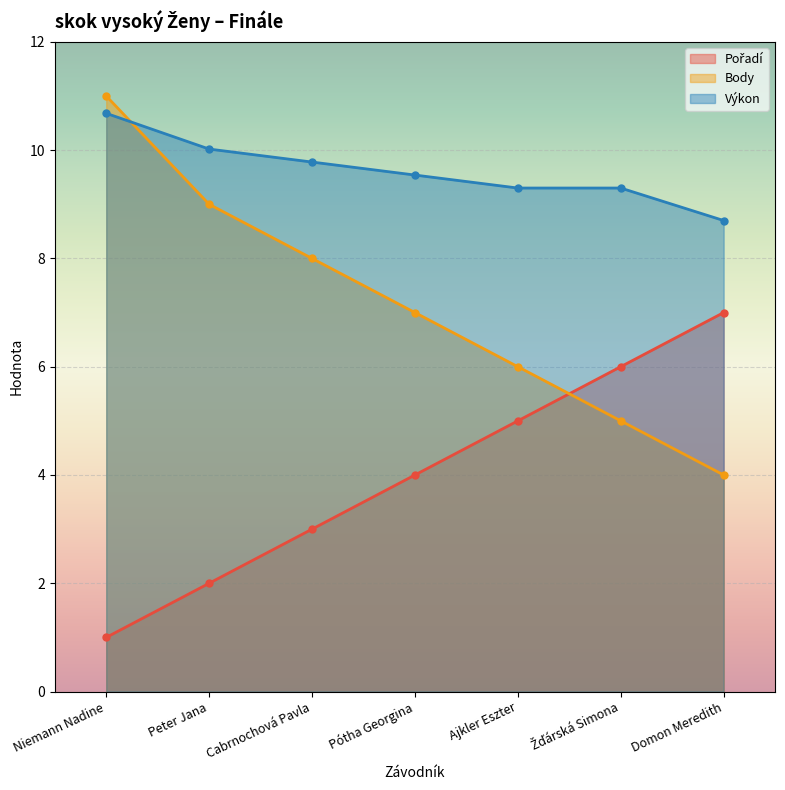

What is the label of the 3rd point from the left?

Cabrnochová Pavla